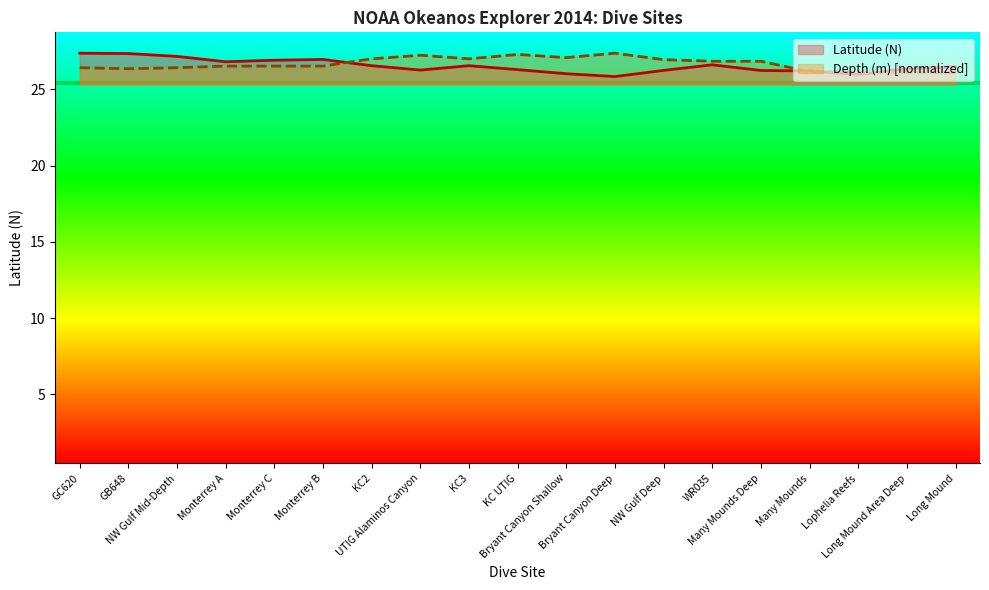

True or false: Depth (m) has a value of 36.6 at UTIG Alaminos Canyon.

False